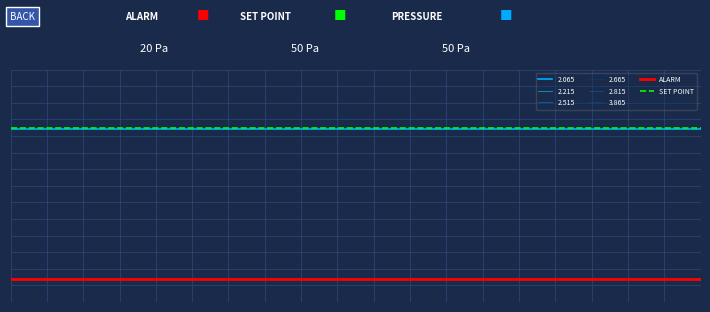

Reading left to right, extract all data points from this chart.

ALARM: 0=870	1=870
SET POINT: 0=1000	1=1000